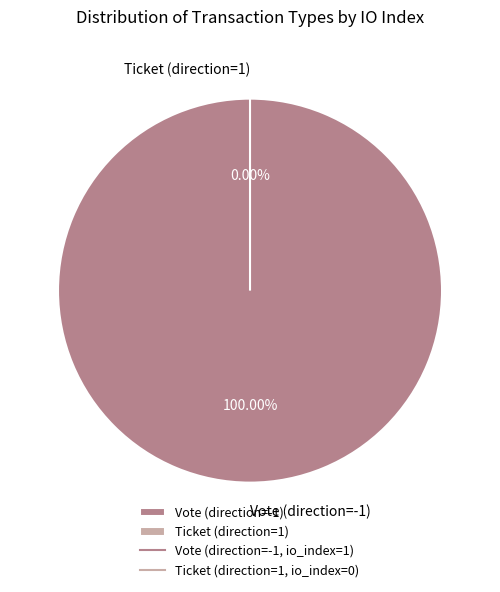

Rank the categories by value from highest to lowest.

Vote (direction=-1), Ticket (direction=1)